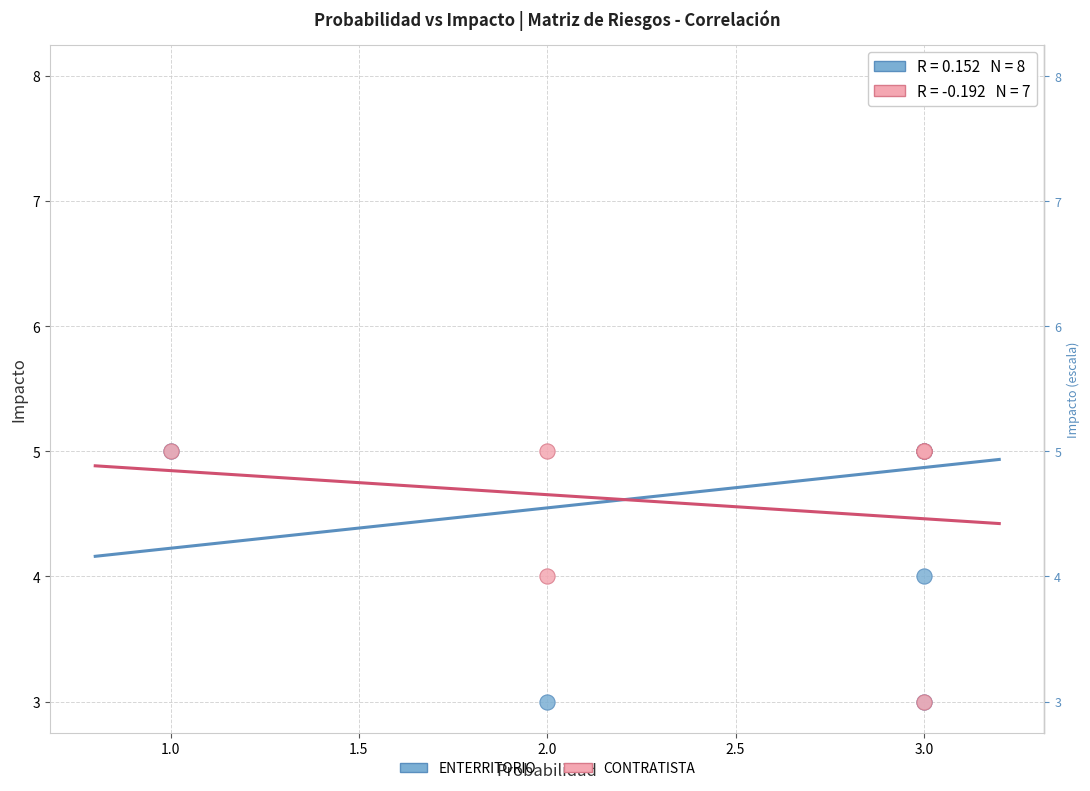

What are all the series names shown in the legend?

ENTERRITORIO, CONTRATISTA